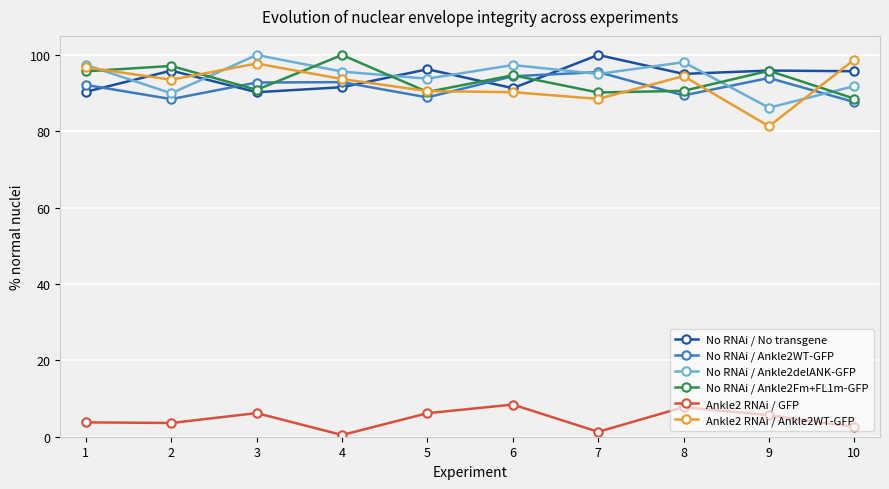

Is the value of No RNAi / Ankle2WT-GFP at 7 greater than the value of No RNAi / No transgene at 7?

No